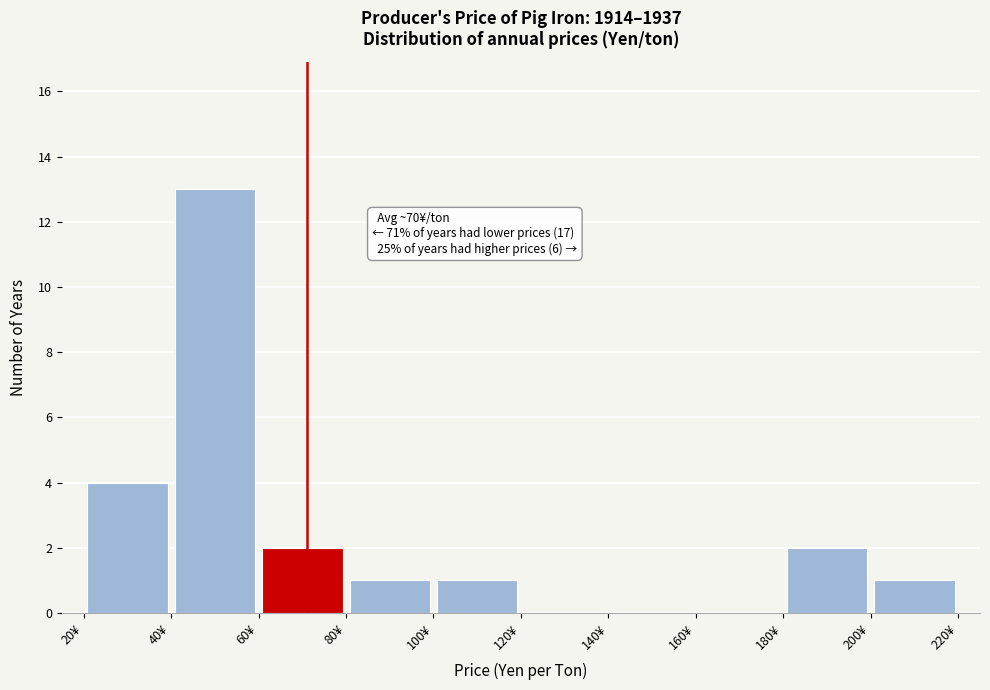

Which range on the x-axis has the tallest bar?

40 to 60